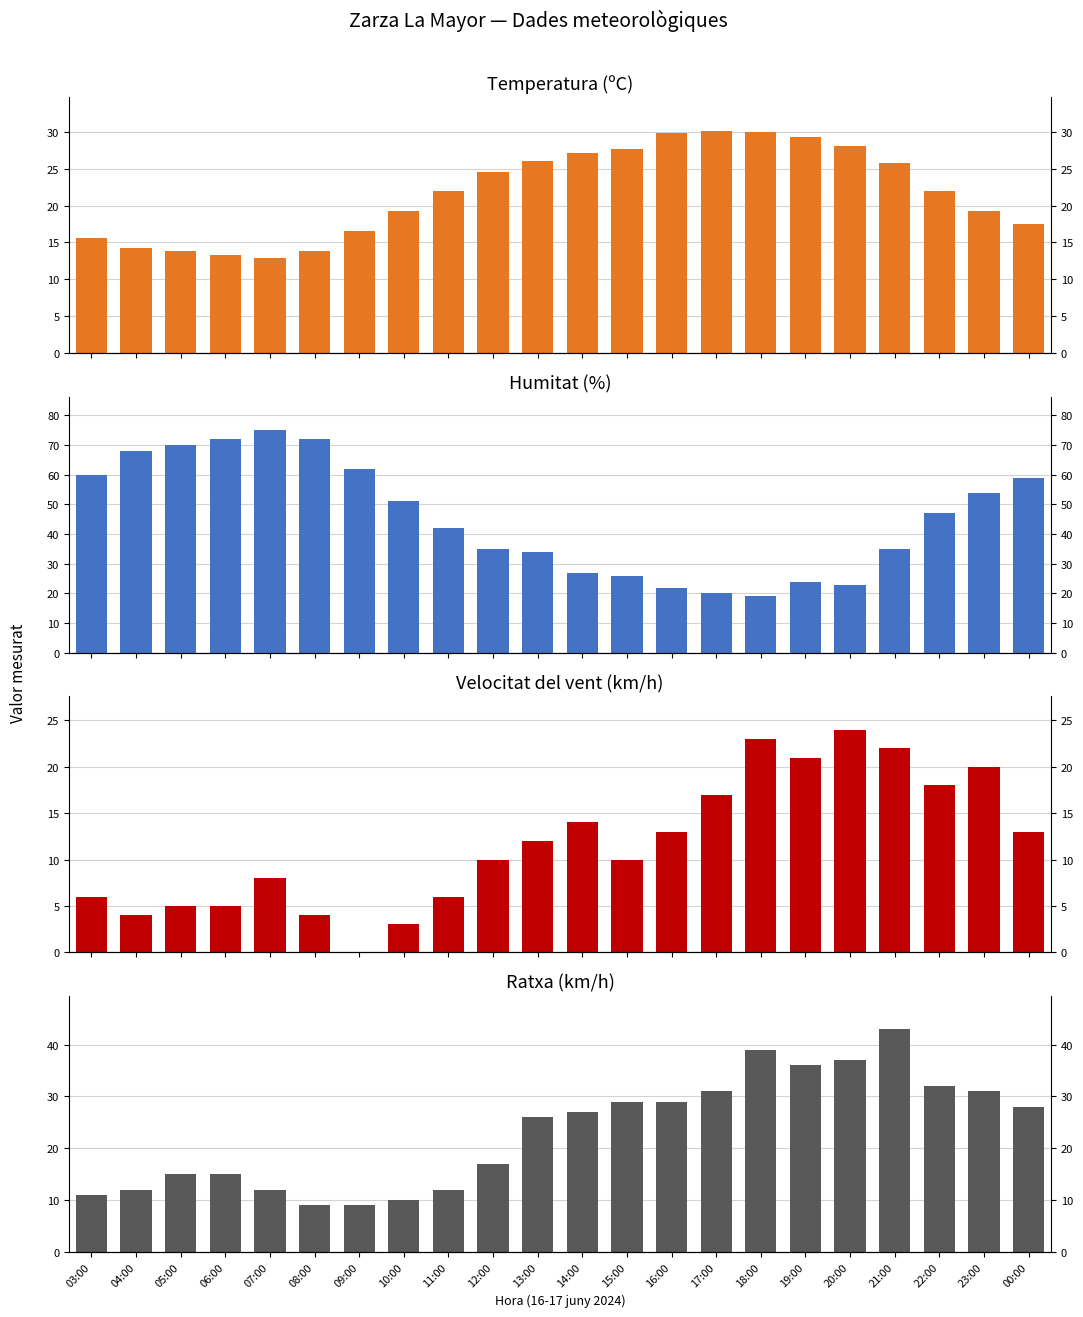

At how many categories does at least one series exceed 74?

1